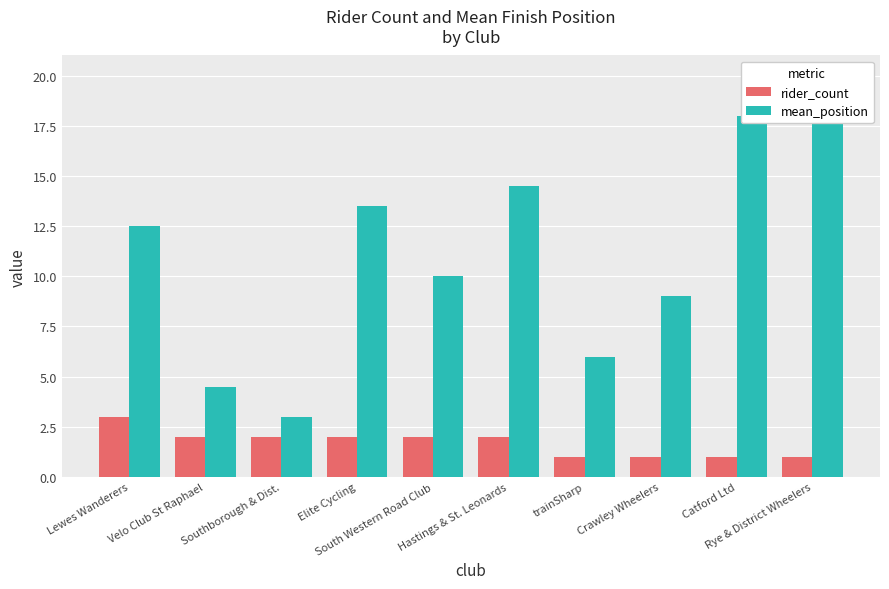

Which series has the widest spread of values?

mean_position